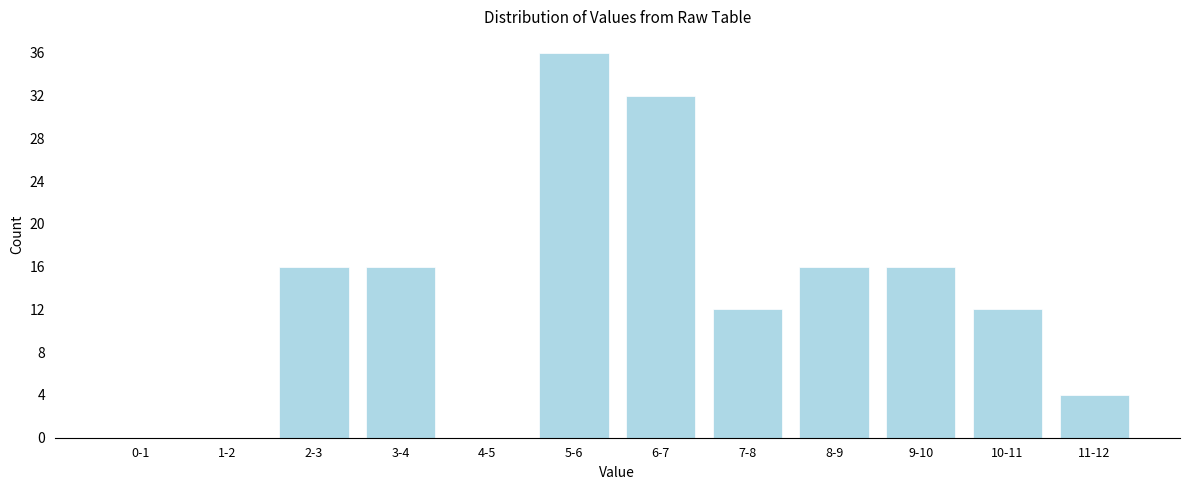

Reading right to left, transcribe all the data shown in this chart.

11-12=4	10-11=12	9-10=16	8-9=16	7-8=12	6-7=32	5-6=36	4-5=0	3-4=16	2-3=16	1-2=0	0-1=0